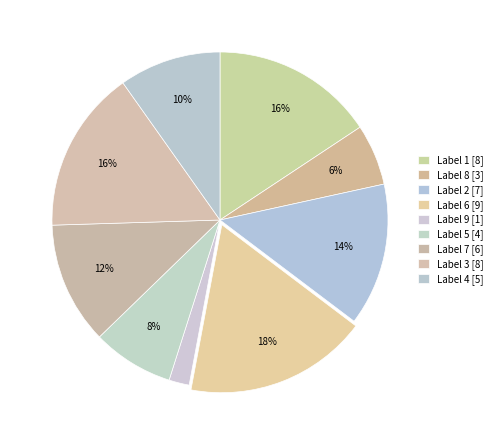

To the nearest percent, what is the average slice percentage?

11%